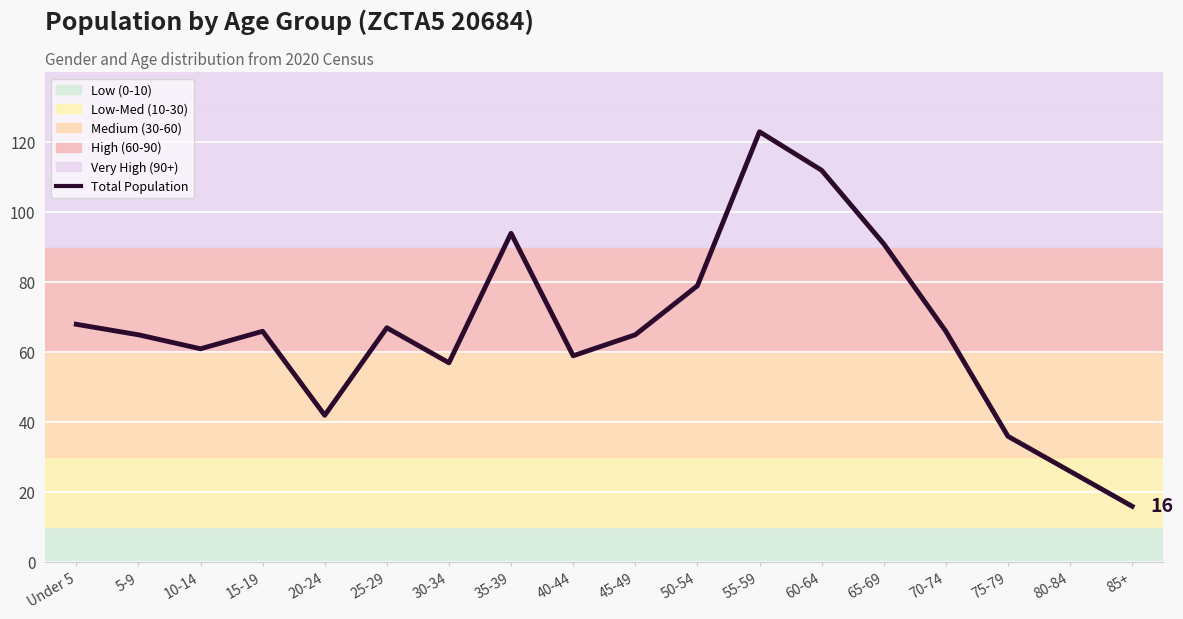

Count the number of data series in this chart.

1